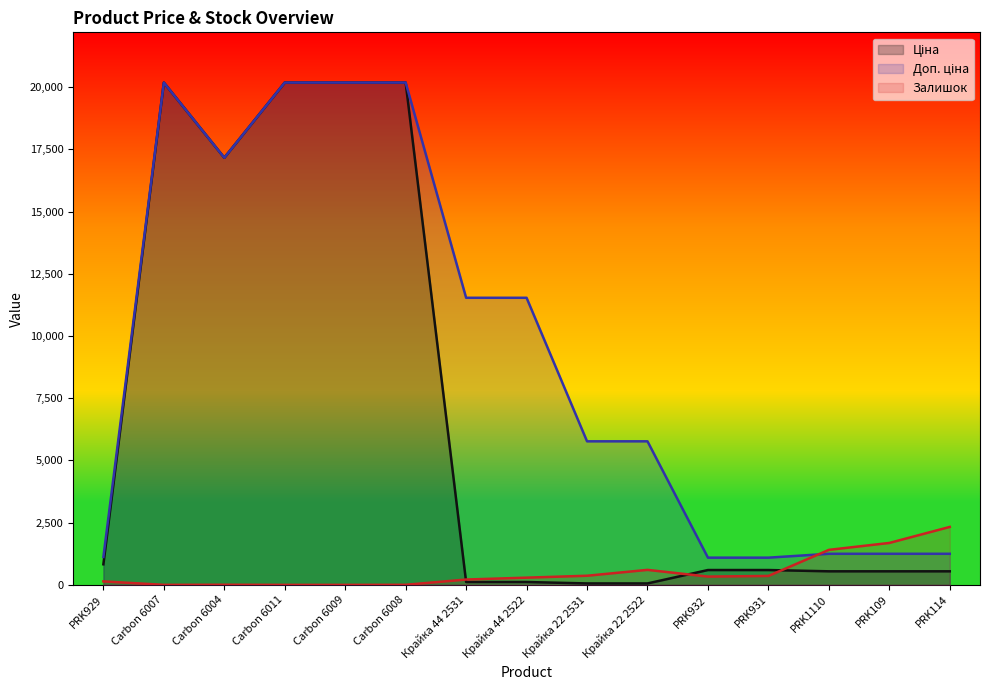

Reading right to left, extract all data points from this chart.

Ціна: 545.0	545.0	545.0	596.5	596.5	57.7	57.7	115.4	115.4	20186.0	20186.0	20186.0	17165.0	20186.0	827.6
Доп. ціна: 1249.1	1249.1	1249.1	1093.7	1093.7	5769.0	5769.0	11537.0	11537.0	20186.0	20186.0	20186.0	17165.0	20186.0	1121.5
Залишок: 2329.0	1685.0	1407.0	359.0	333.0	603.0	367.0	290.0	215.0	3.0	0.0	0.0	5.0	1.0	140.0